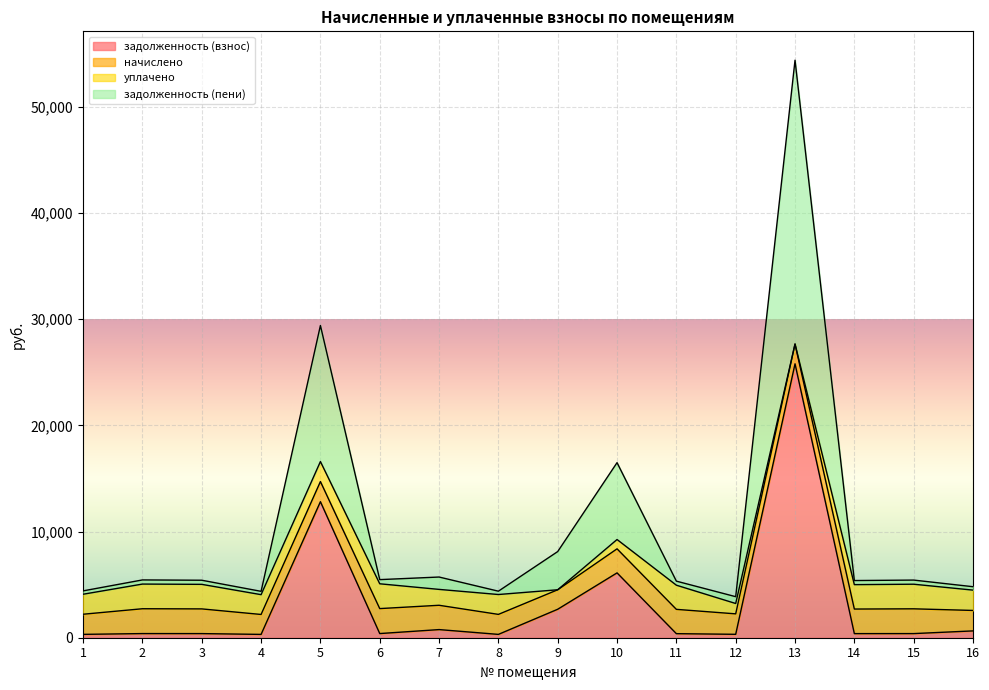

At which label does задолженность (взнос) first exceed 389?

2